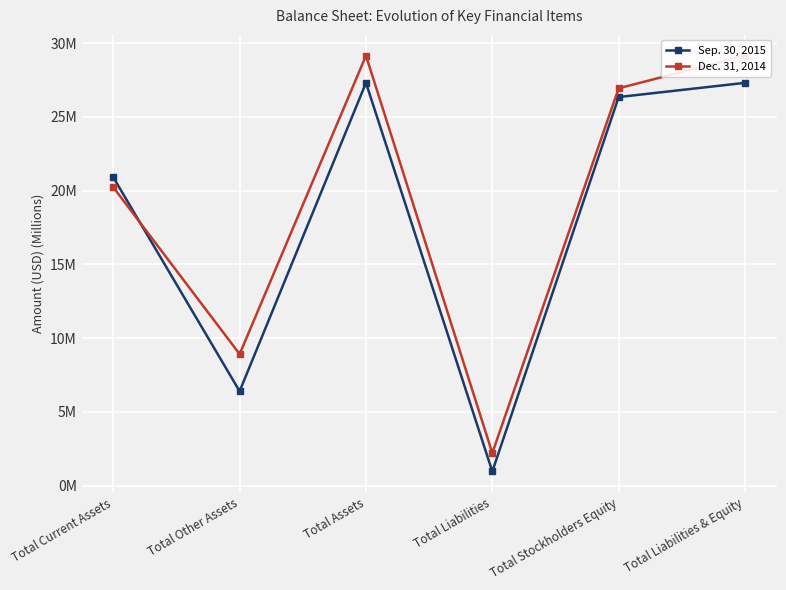

What is the sum of the Sep. 30, 2015 values at Total Stockholders Equity and Total Liabilities?

27.3